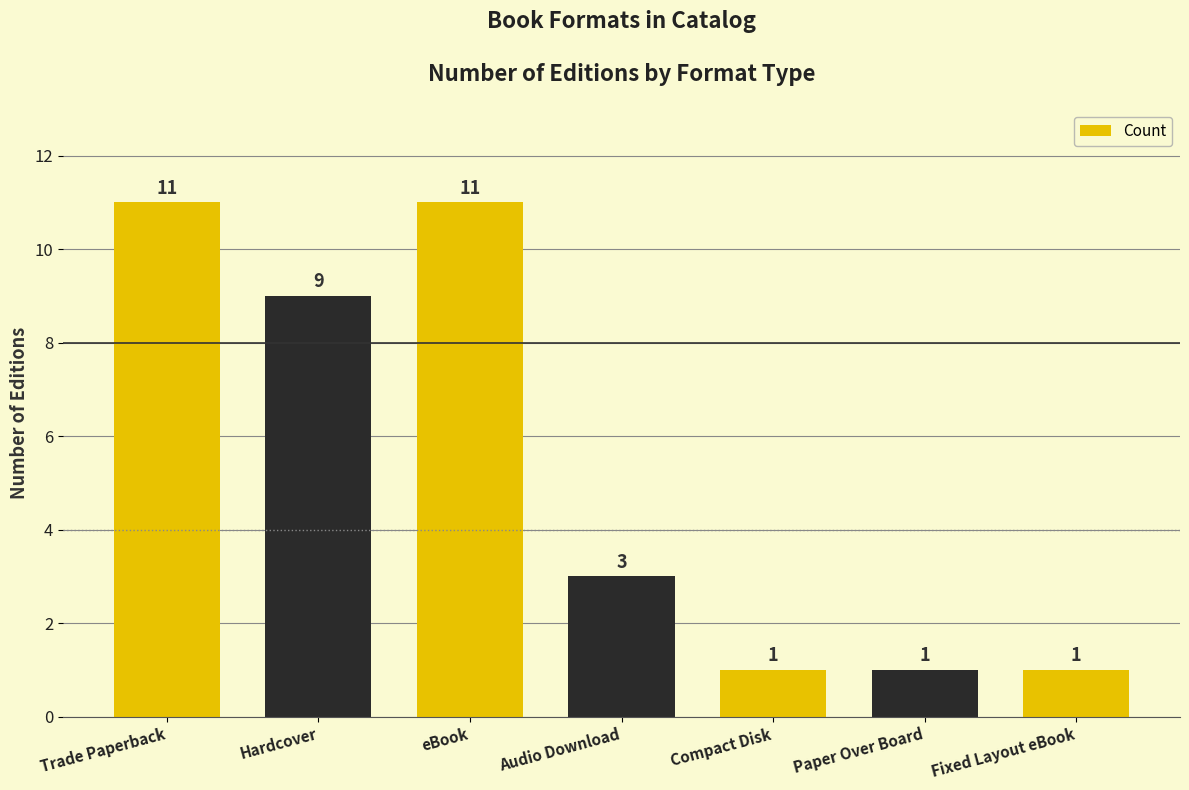

Is it true that the value at eBook is 15?

False